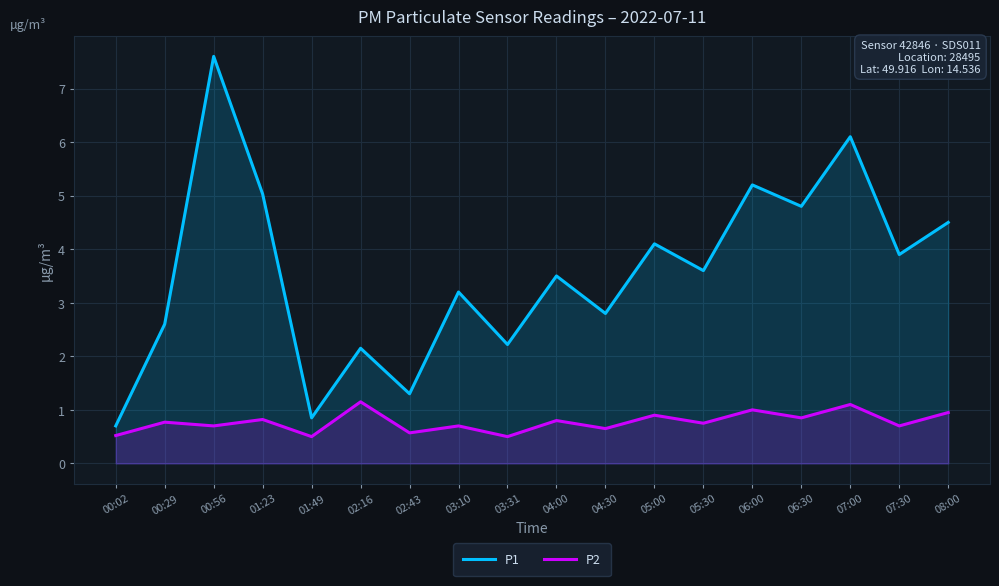

True or false: P2 and P1 cross at least once.

False